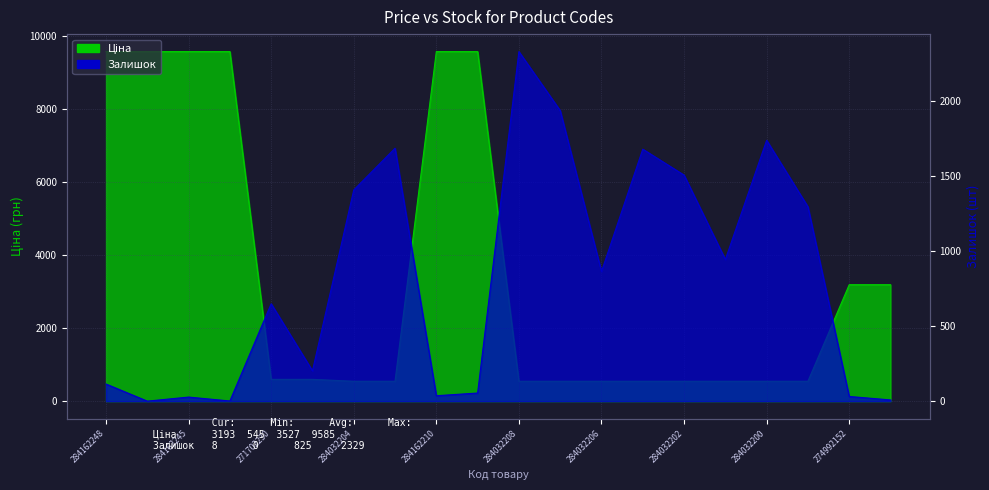

What position from the right is 271702229?

15